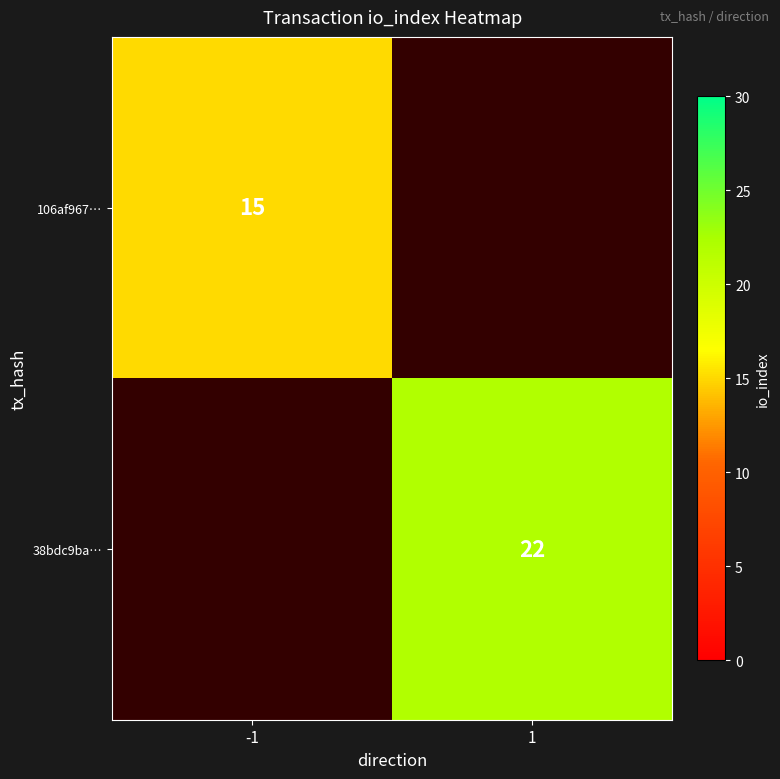

How many distinct data groups are displayed?

2